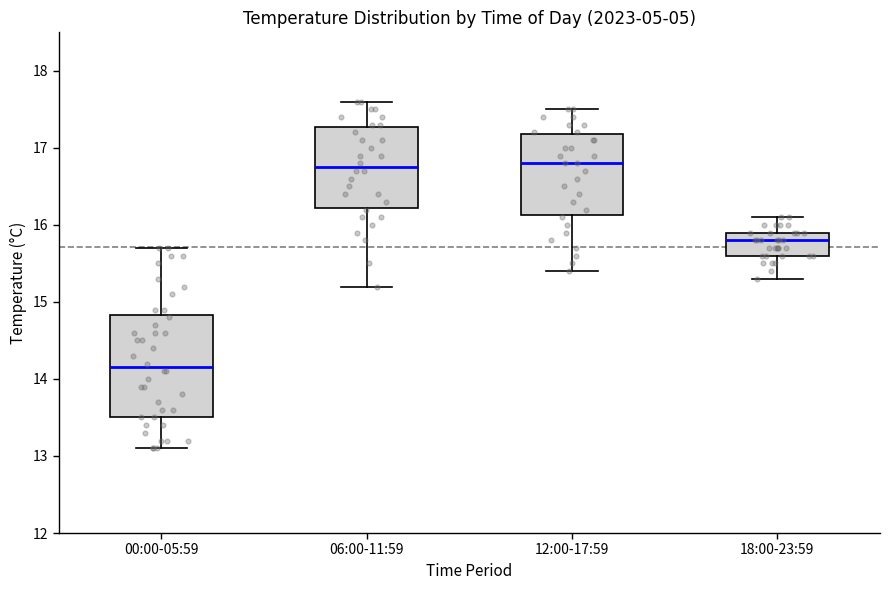

Where does the median line of the box for 00:00-05:59 sit on the y-axis? The values are not printed on the chart, so give them approximately, as read against the axis.

14.2